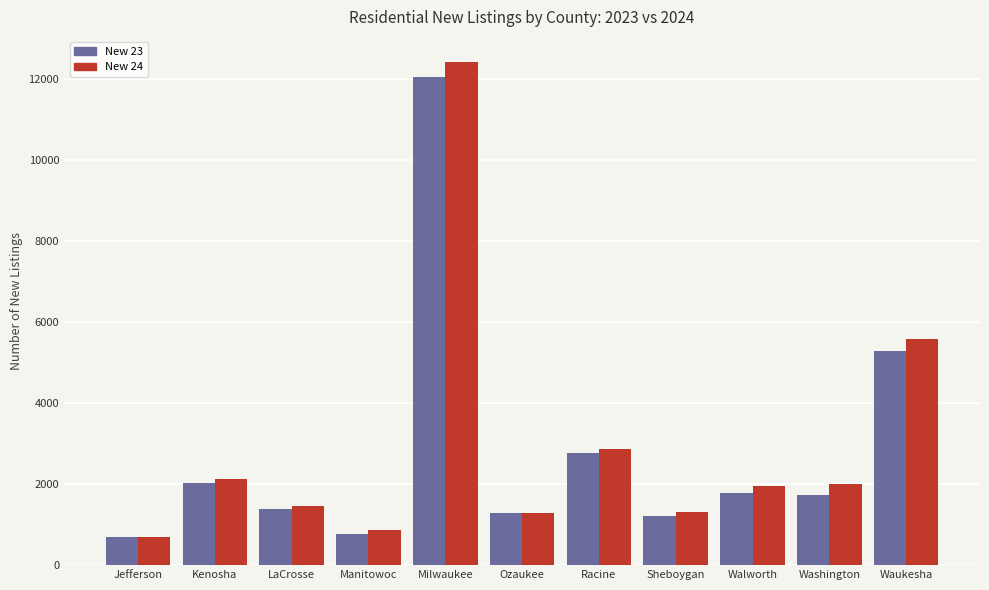

True or false: New 23 has a value of 1726 at Washington.

True